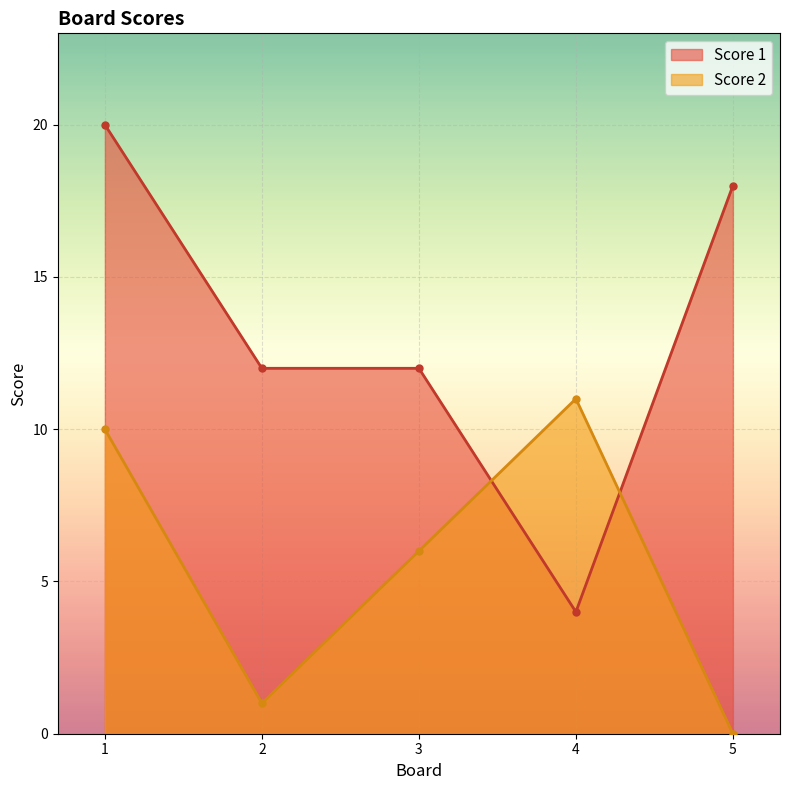

How many lines are shown in the chart?

2